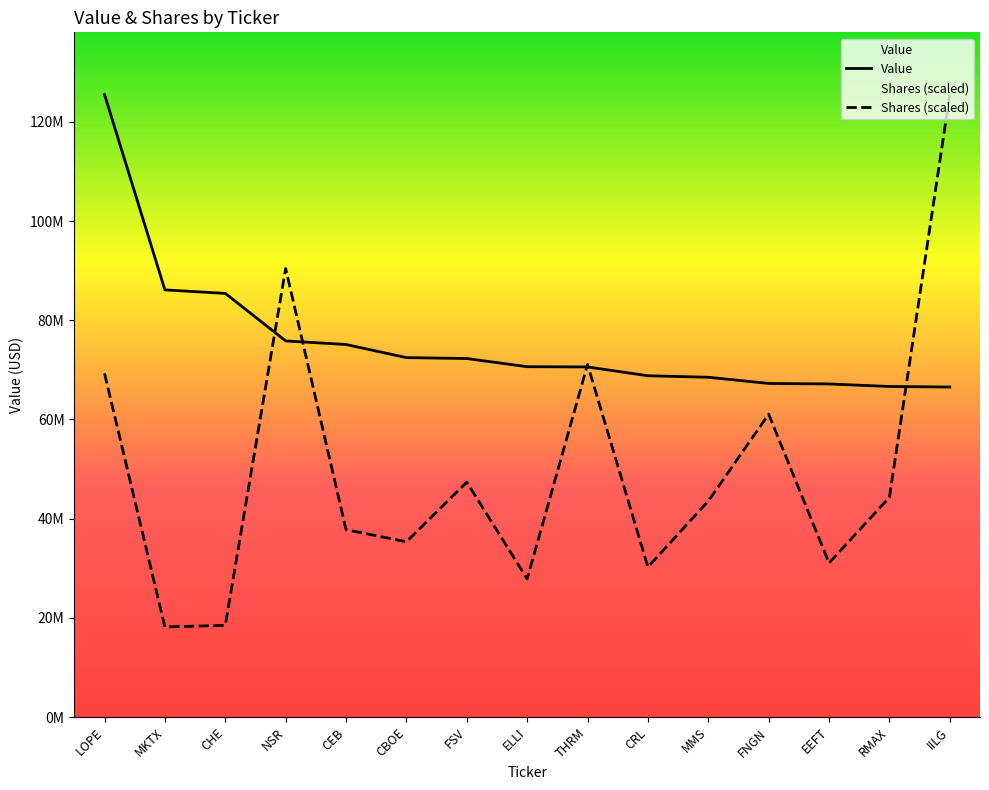

What is the label of the 6th point from the right?

CRL